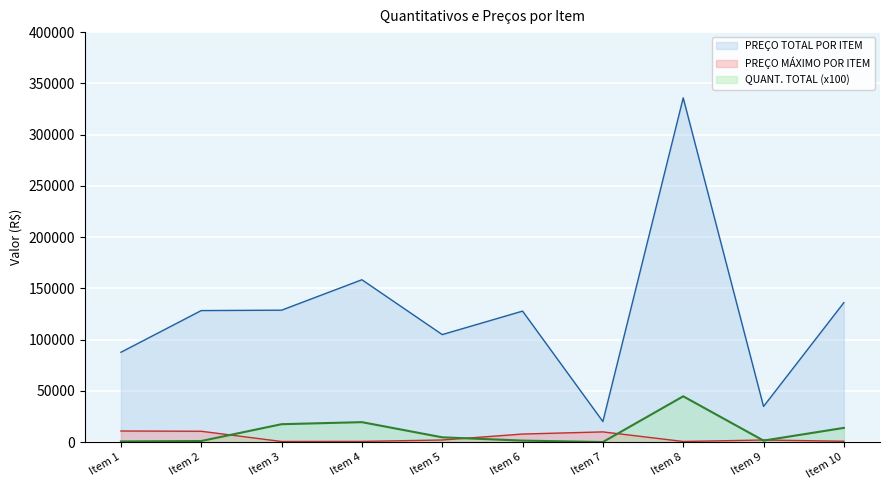

What is the highest value of the PREÇO MÁXIMO POR ITEM series?

10969.7